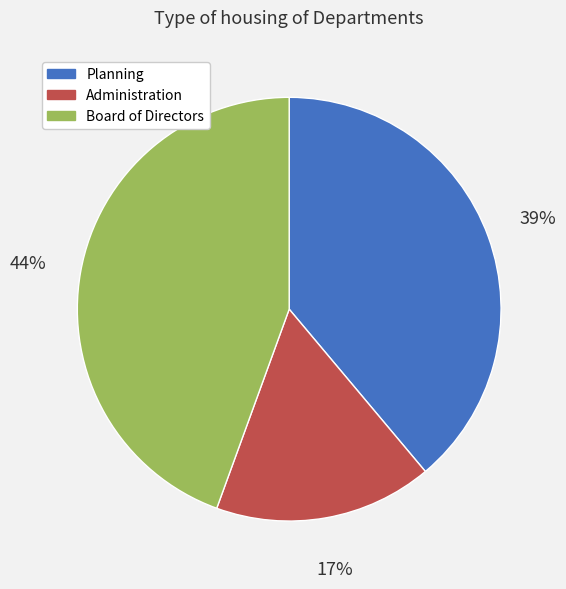

What is the smallest slice in the pie chart?

Administration